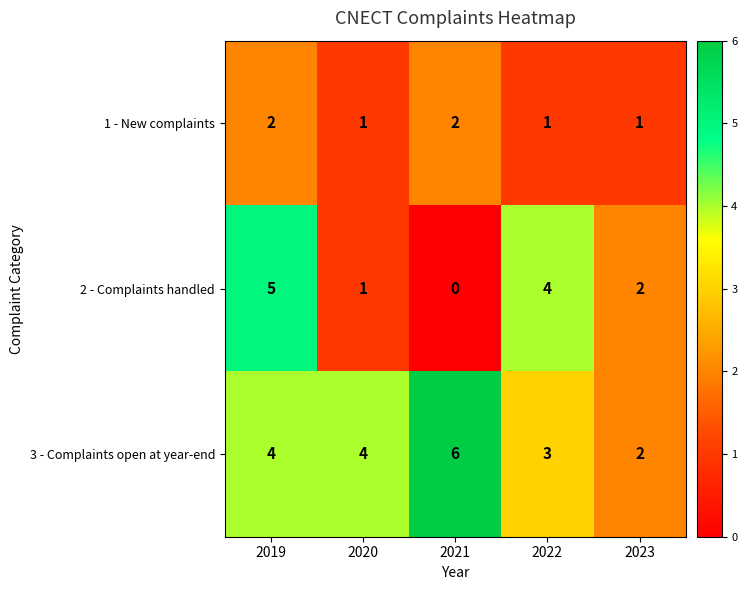

Which series has the largest total across all categories?

3 - Complaints open at year-end